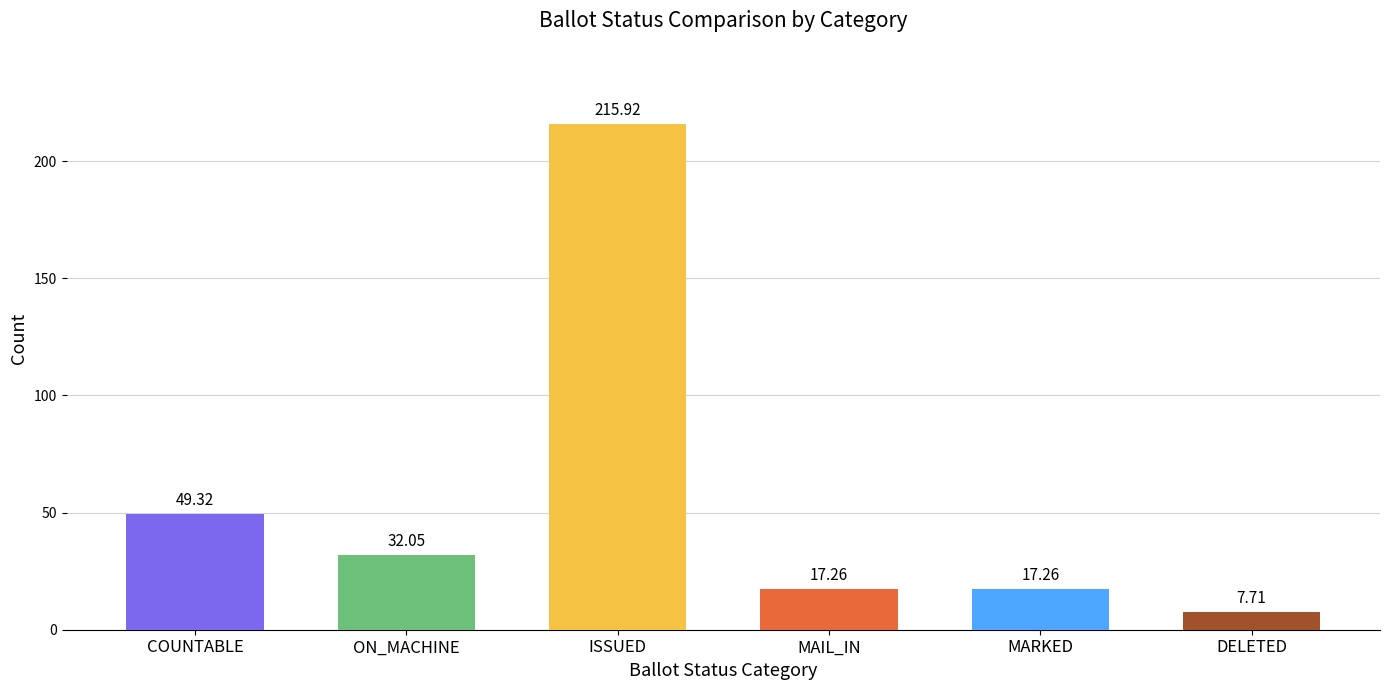

The ISSUED series shows 176 at 18. True or false?

False